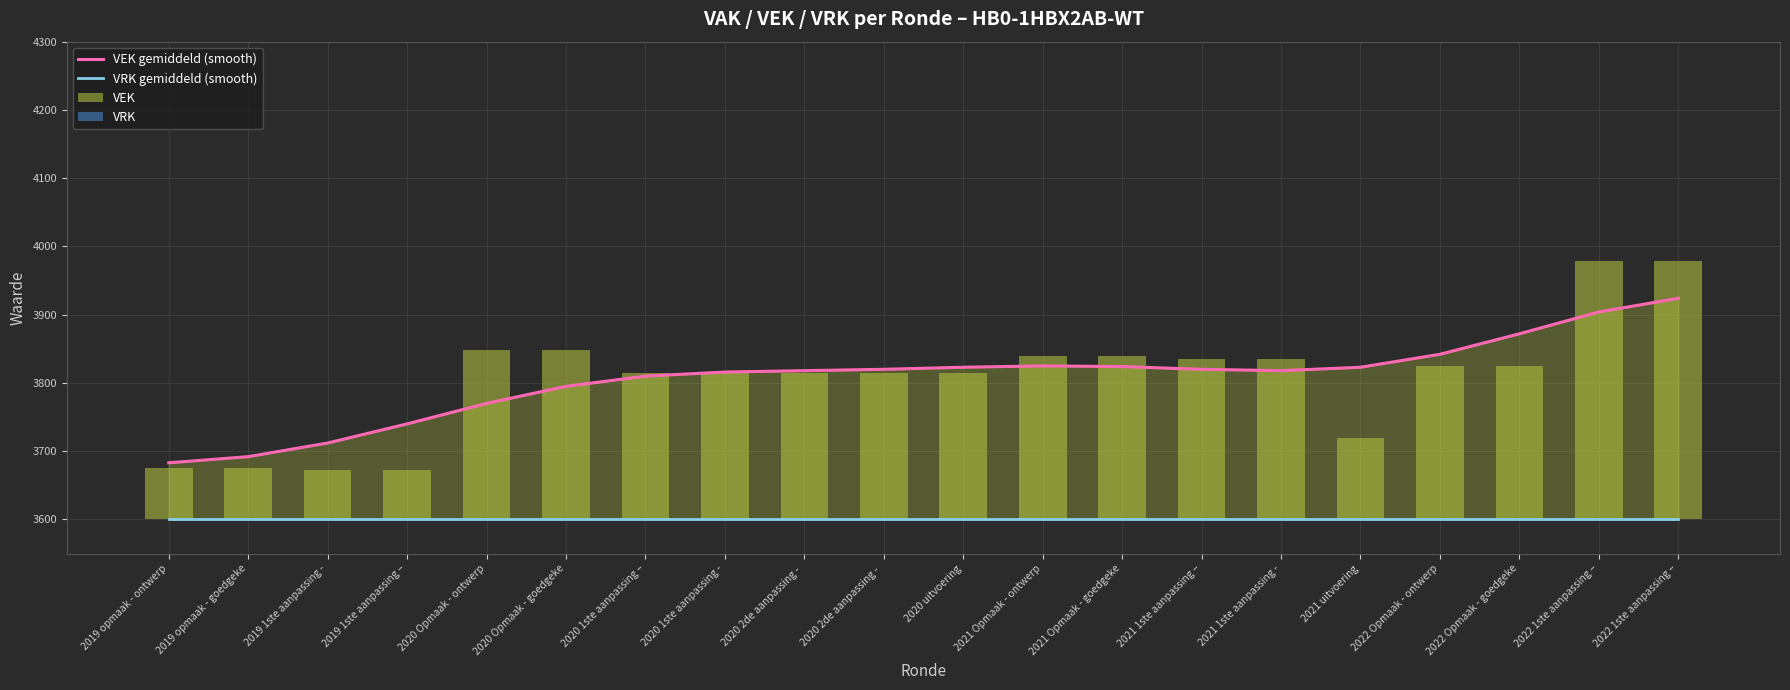

Which category has the highest value across all series?

2022 1ste aanpassing –